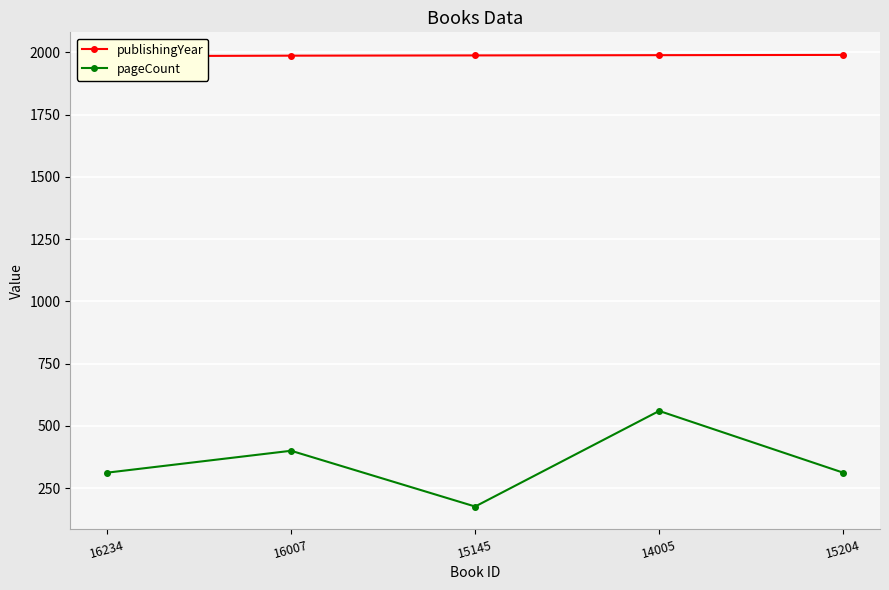

Reading right to left, list all the values displayed in this chart.

publishingYear: 1990	1989	1988	1987	1985
pageCount: 312	560	176	400	312